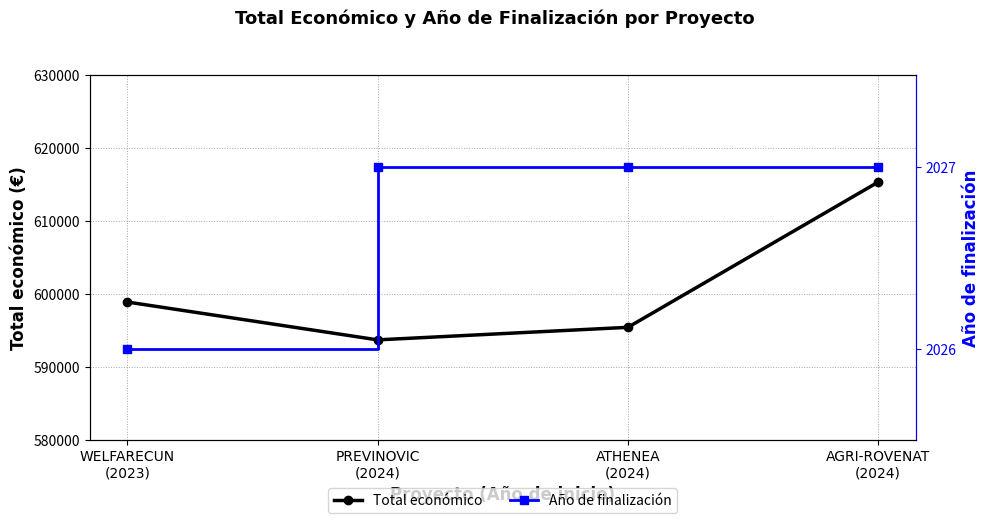

True or false: Total económico and Año de finalización intersect in this chart.

False